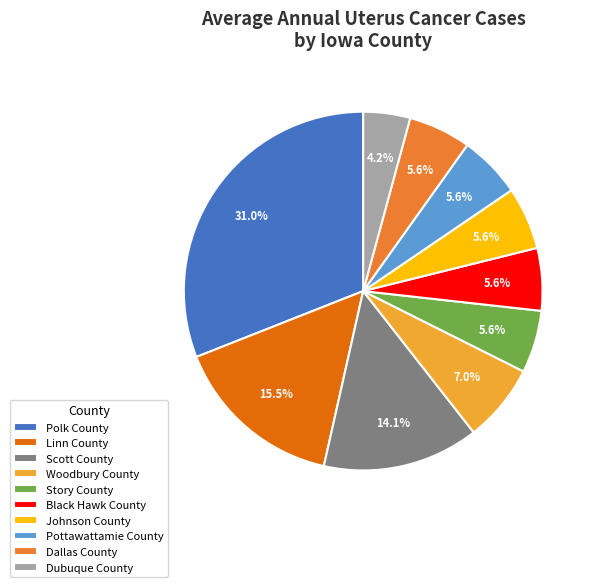

To the nearest percent, what portion does Dallas County represent?

6%